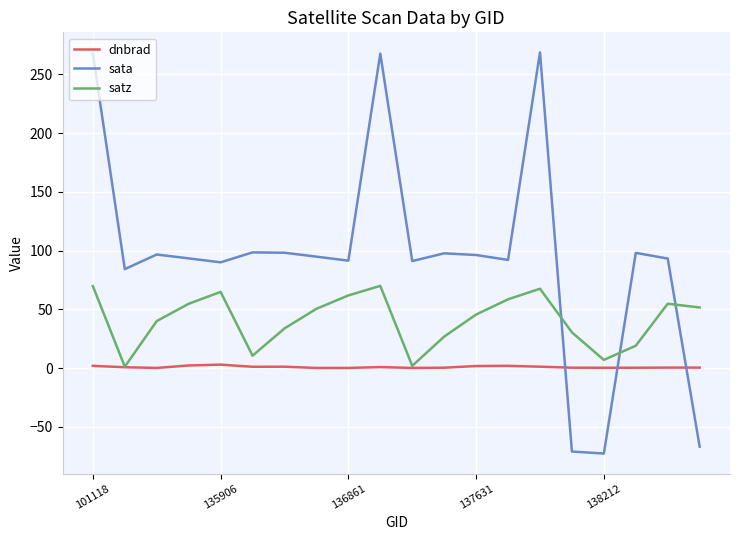

Count the number of data series in this chart.

3